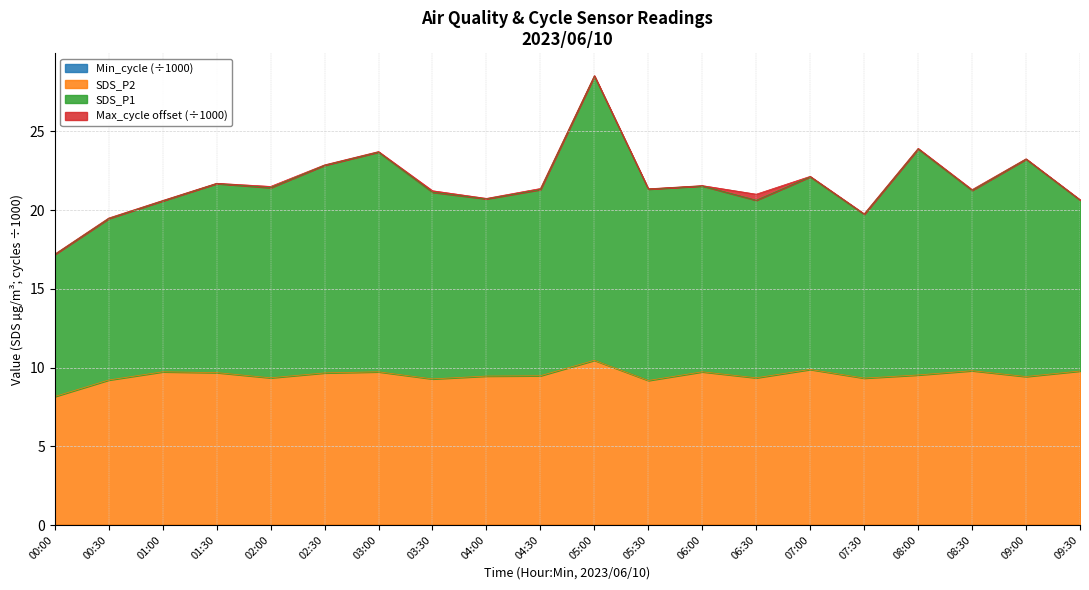

What is the minimum value shown in the chart?

8.2